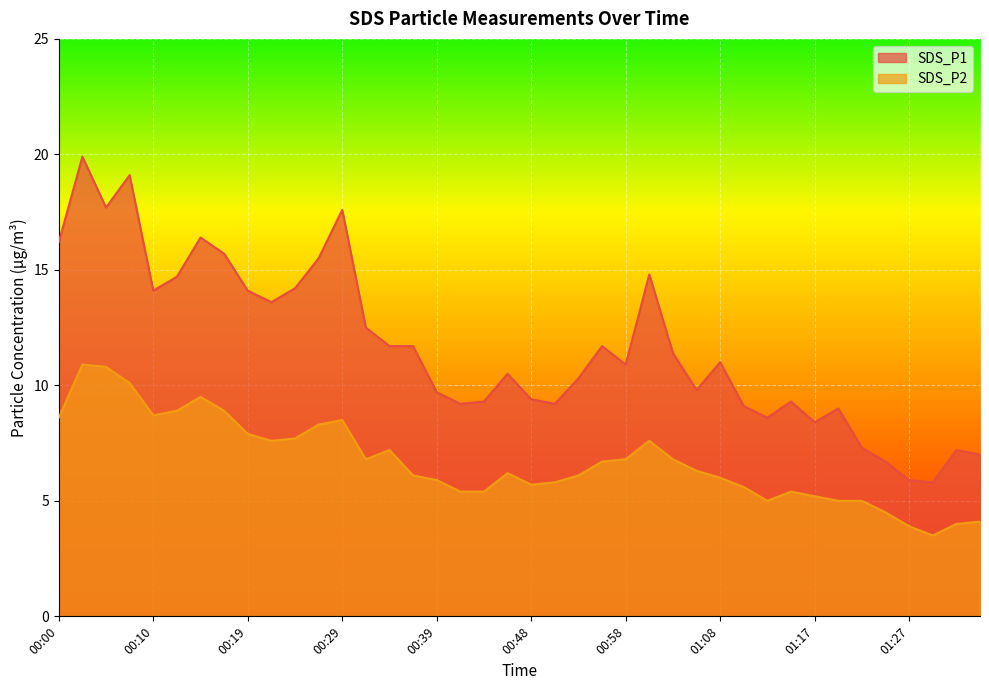

Reading right to left, transcribe all the data shown in this chart.

SDS_P1: 7.0	7.2	5.8	5.9	6.7	7.3	9.0	8.4	9.3	8.6	9.1	11.0	9.8	11.4	14.8	10.9	11.7	10.3	9.2	9.4	10.5	9.3	9.2	9.7	11.7	11.7	12.5	17.6	15.5	14.2	13.6	14.1	15.7	16.4	14.7	14.1	19.1	17.7	19.9	16.2
SDS_P2: 4.1	4.0	3.5	3.9	4.5	5.0	5.0	5.2	5.4	5.0	5.6	6.0	6.3	6.8	7.6	6.8	6.7	6.1	5.8	5.7	6.2	5.4	5.4	5.9	6.1	7.2	6.8	8.5	8.3	7.7	7.6	7.9	8.9	9.5	8.9	8.7	10.1	10.8	10.9	8.6